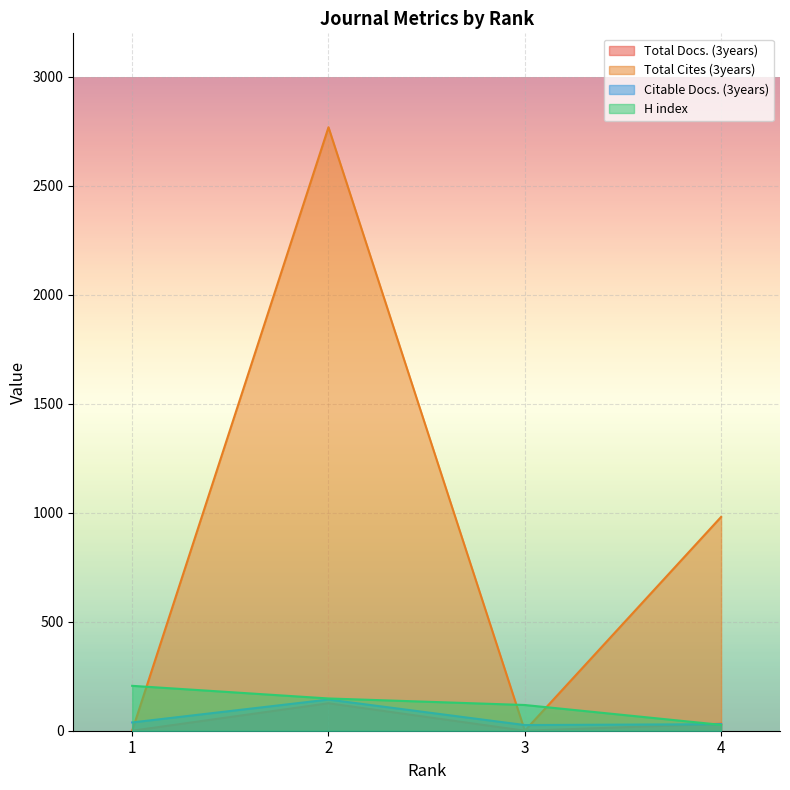

At how many categories does at least one series exceed 2526?

1